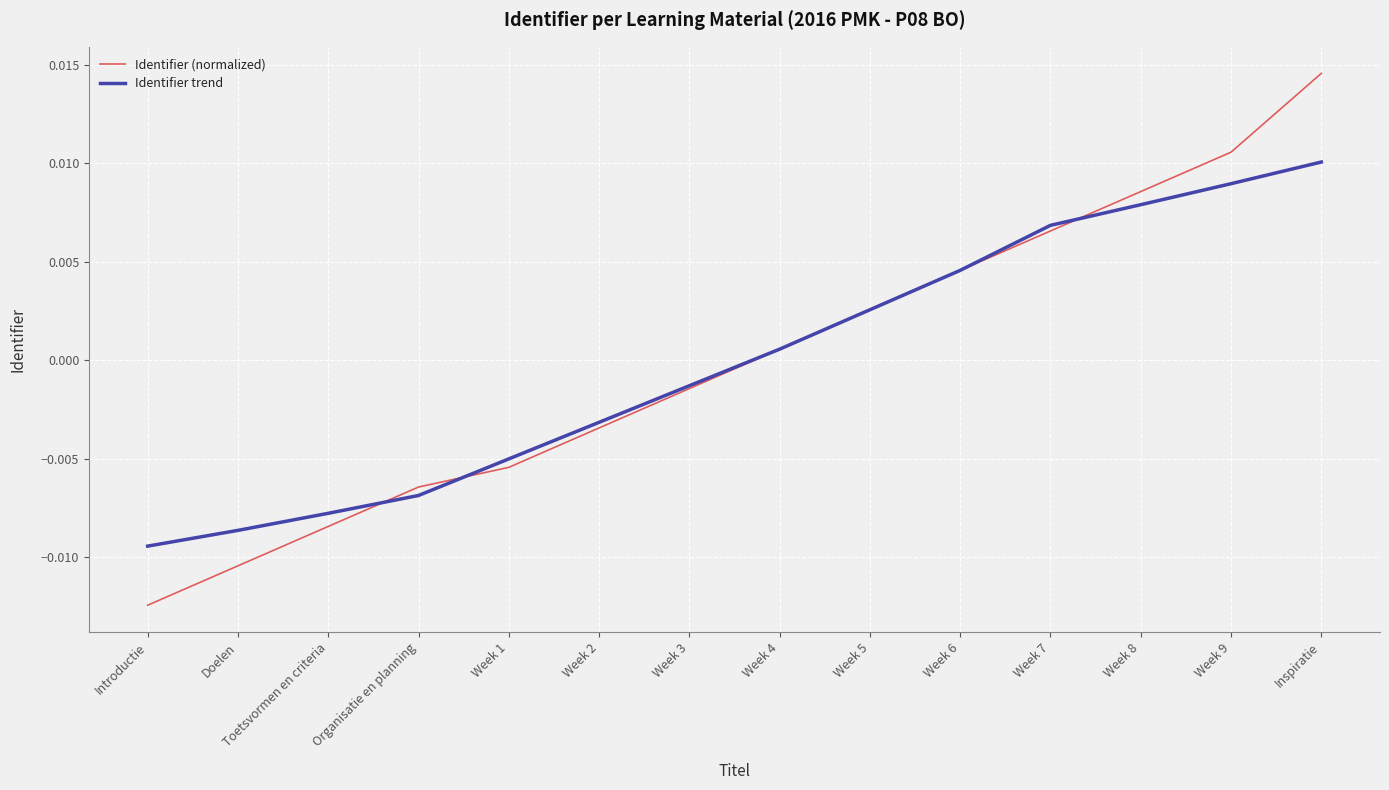

How many values in Identifier (normalized) are above zero?

7